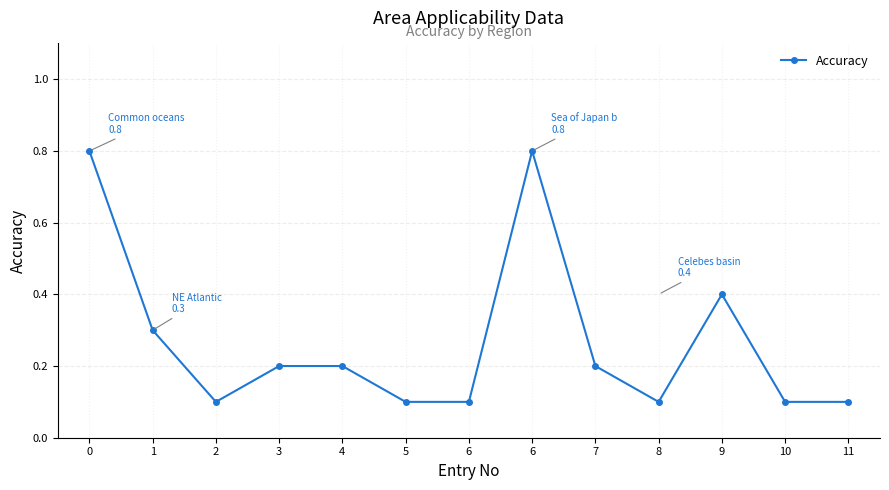

Reading right to left, transcribe all the data shown in this chart.

11=0.1	10=0.1	9=0.4	8=0.1	7=0.2	6=0.8	6=0.1	5=0.1	4=0.2	3=0.2	2=0.1	1=0.3	0=0.8